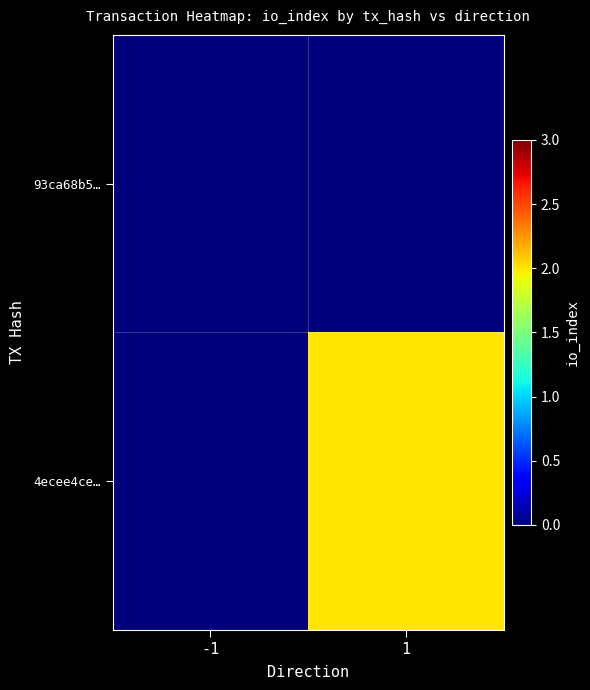

Rank the series by their average value, from lowest to highest.

93ca68b5…, 4ecee4ce…